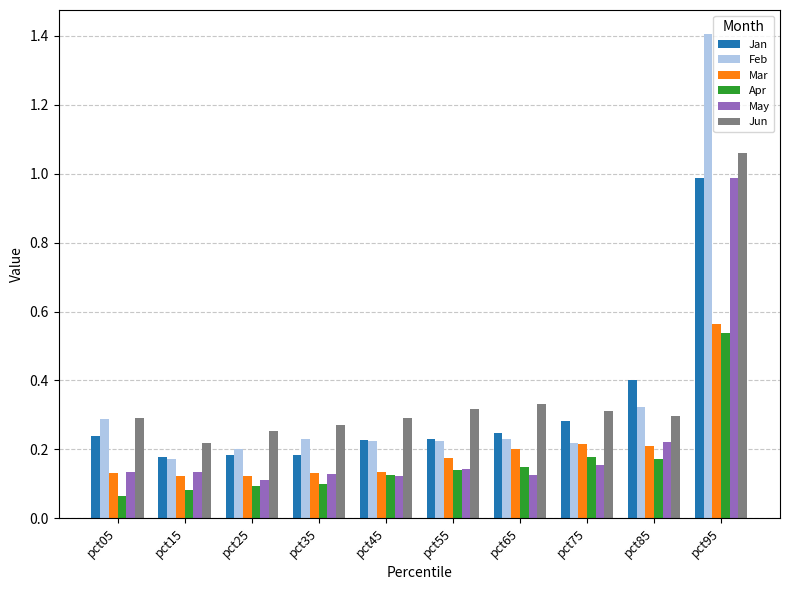

The value of Feb at pct85 is 0.1. True or false?

False